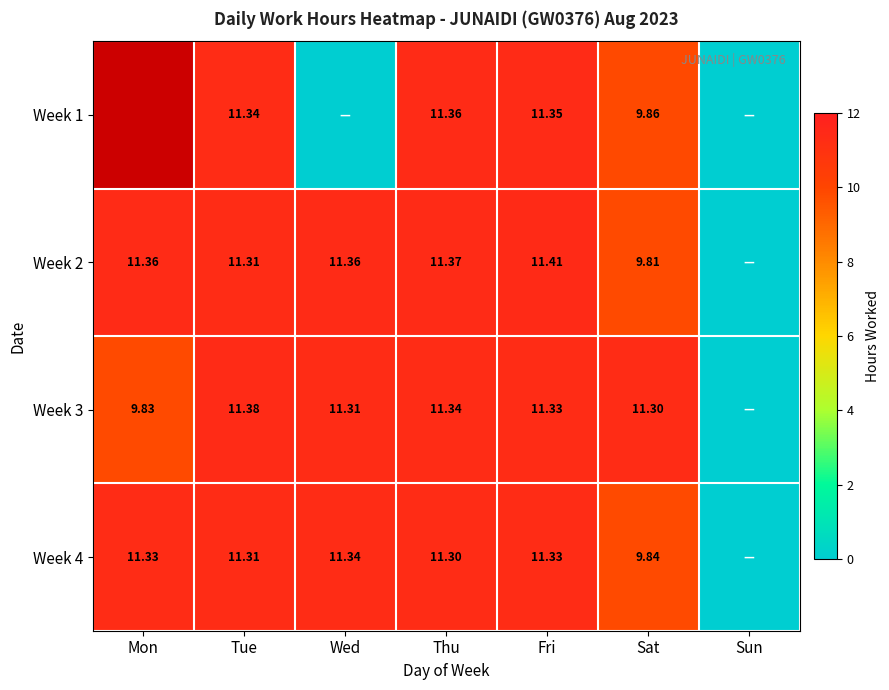

What is the approximate value of Week 3 at Tue?

11.4